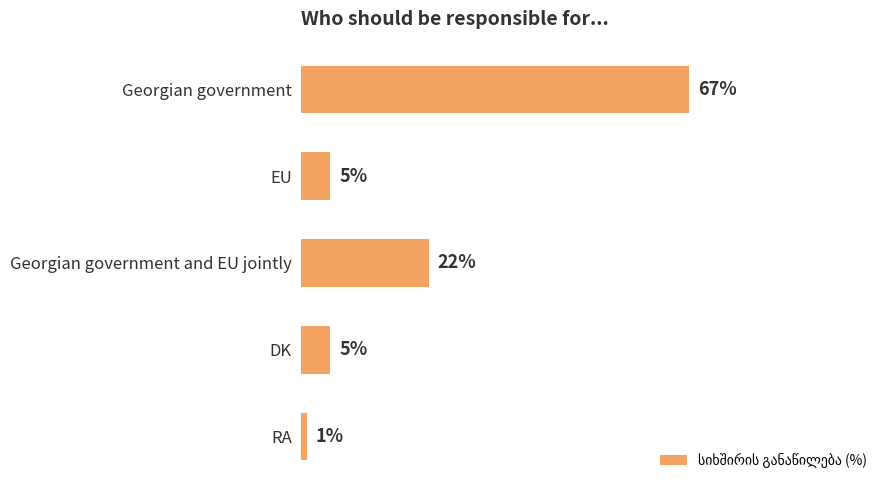

Between RA and Georgian government and EU jointly, which is larger?

Georgian government and EU jointly